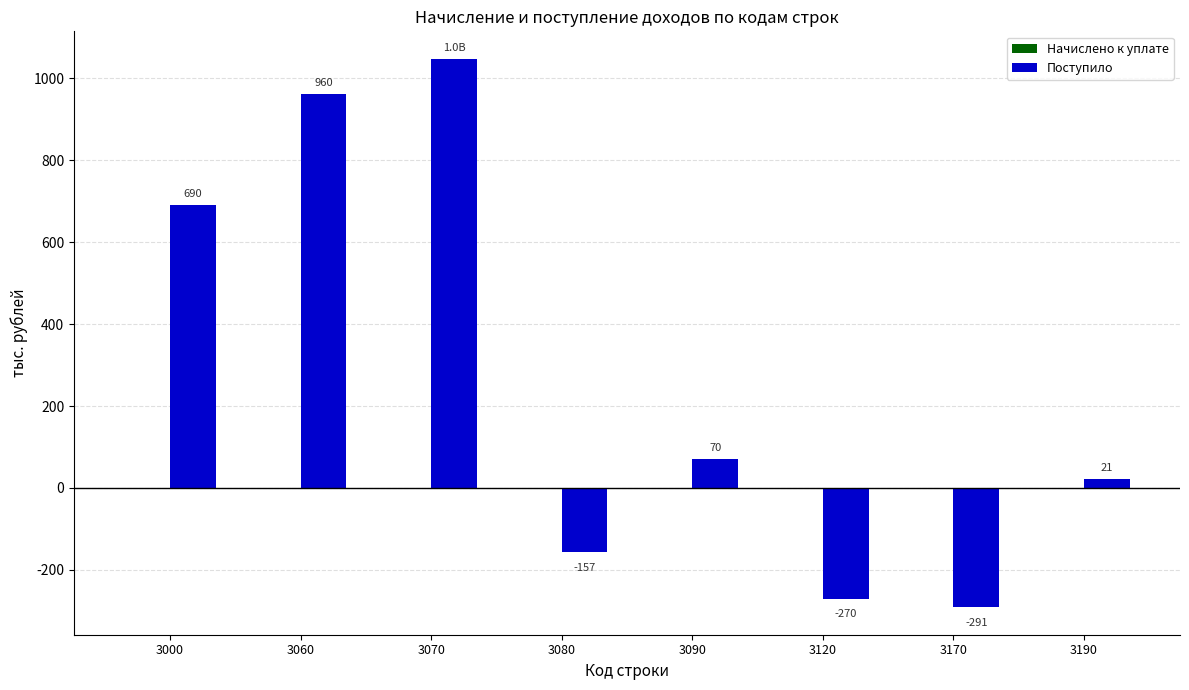

Between 3000 and 3070, which is larger?

3070